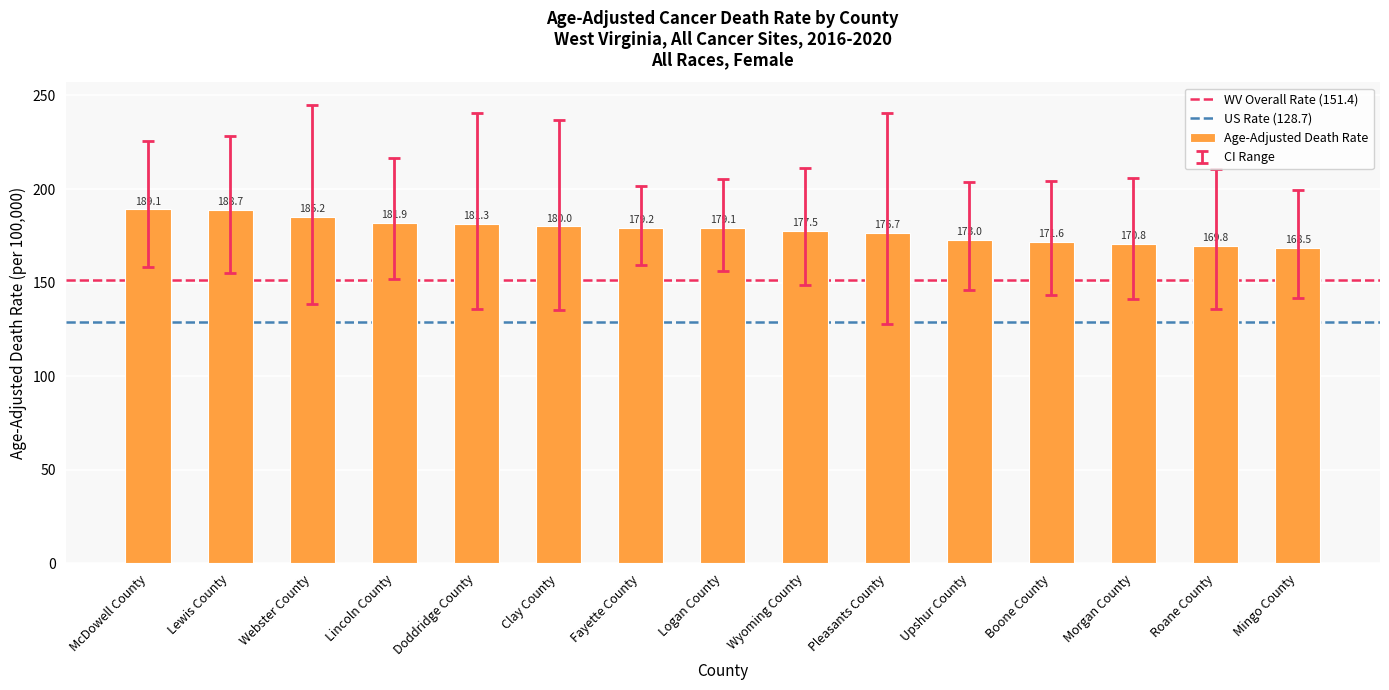

What is the change in value from Roane County to Mingo County?

-1.3